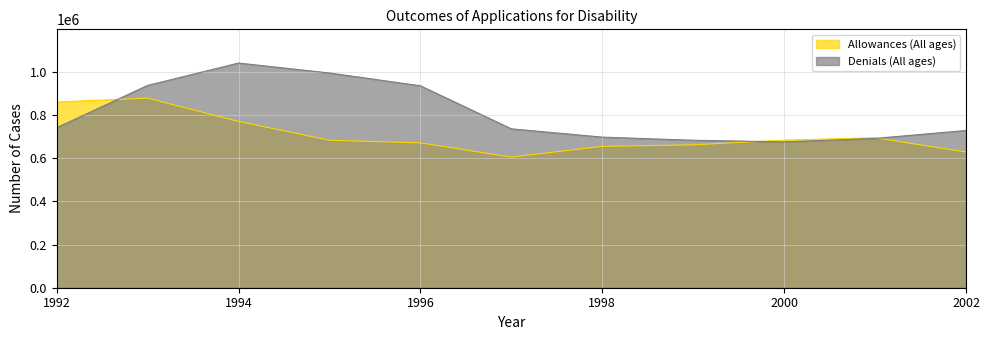

Does the chart display data point markers on the line(s)?

No